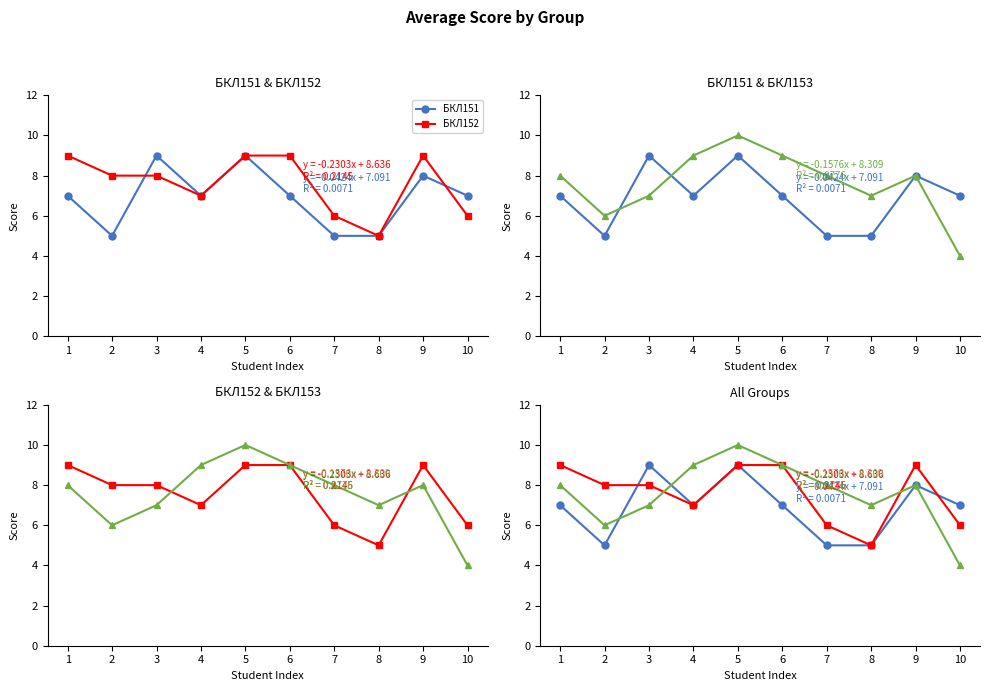

The value of БКЛ152 at 3 is 8. True or false?

True